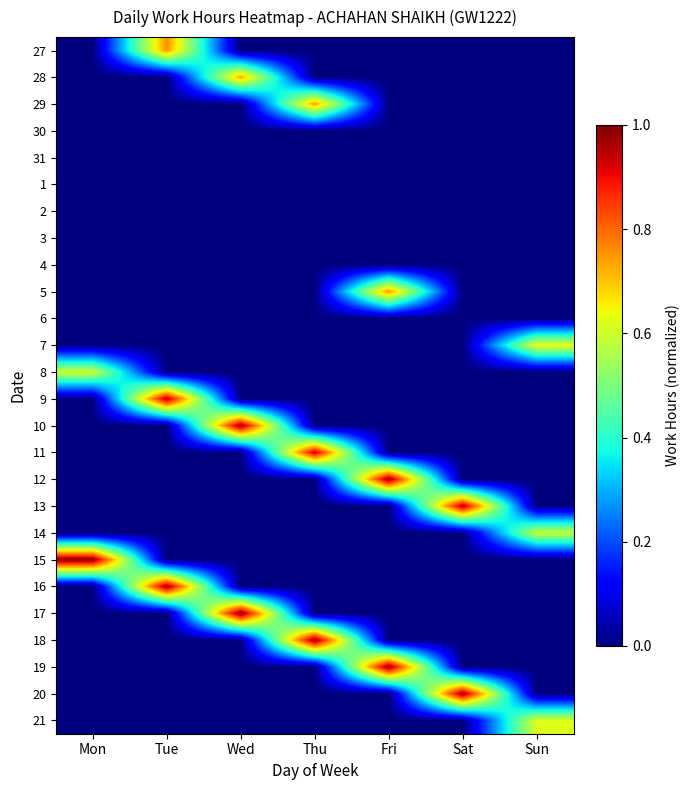

What is the spread (max minus min) of values at Thu?

1.0